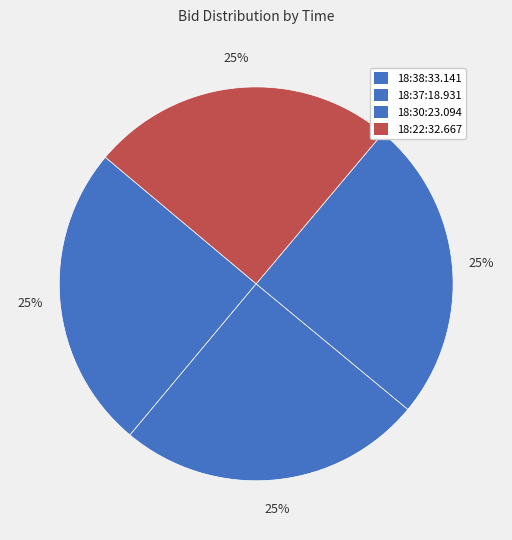

How many segments does this pie chart have?

4